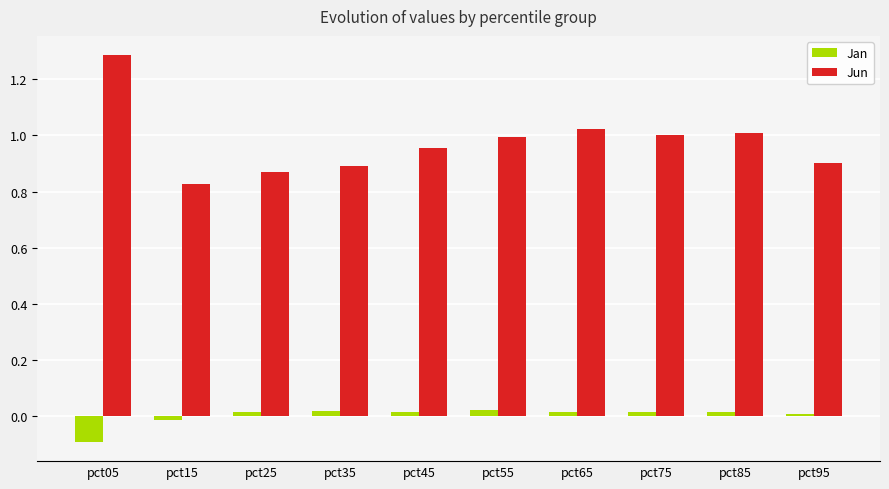

List the series in order of their peak value, lowest first.

Jan, Jun